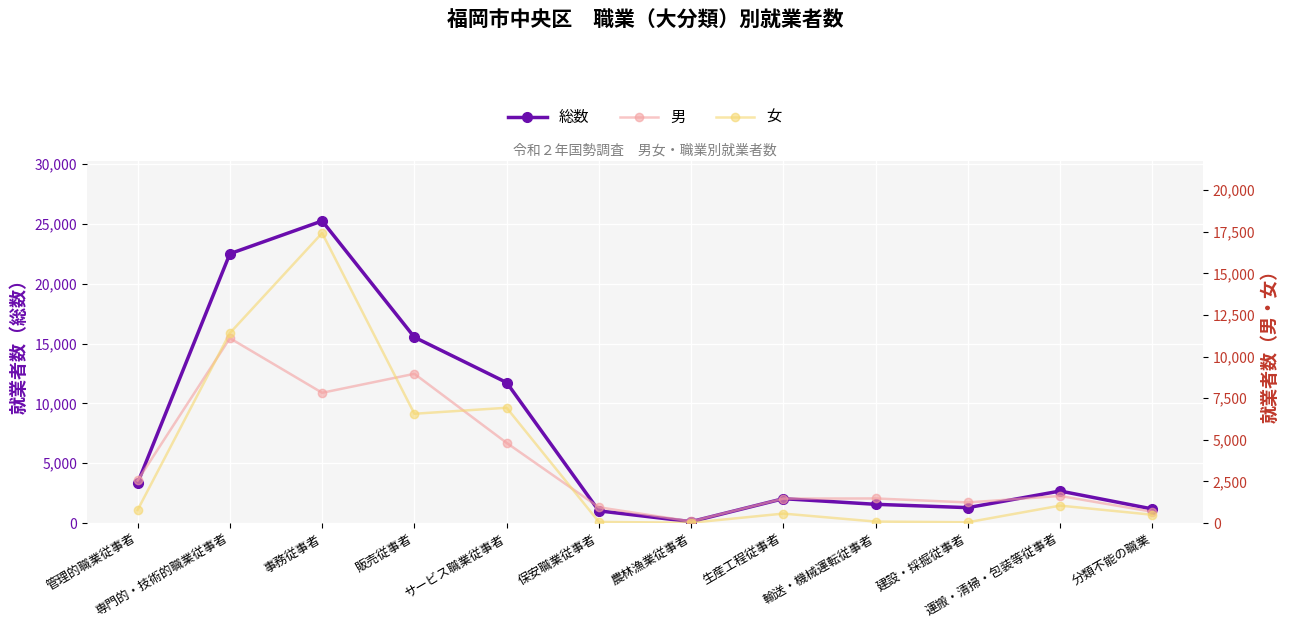

What is the sum of the 総数 values at 専門的・技術的職業従事者 and 建設・採掘従事者?

23810